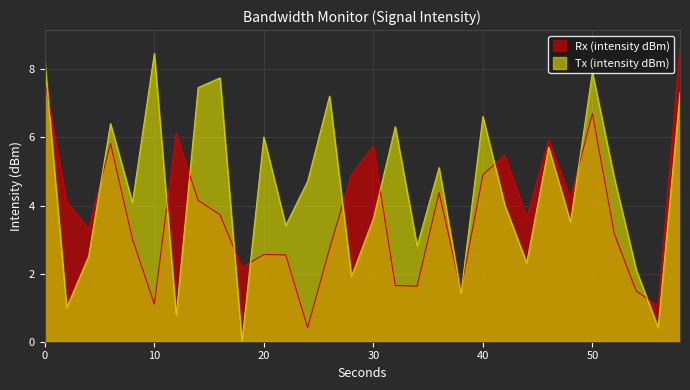

True or false: Tx (intensity dBm) has more than 0 points higher than both neighbors.

True